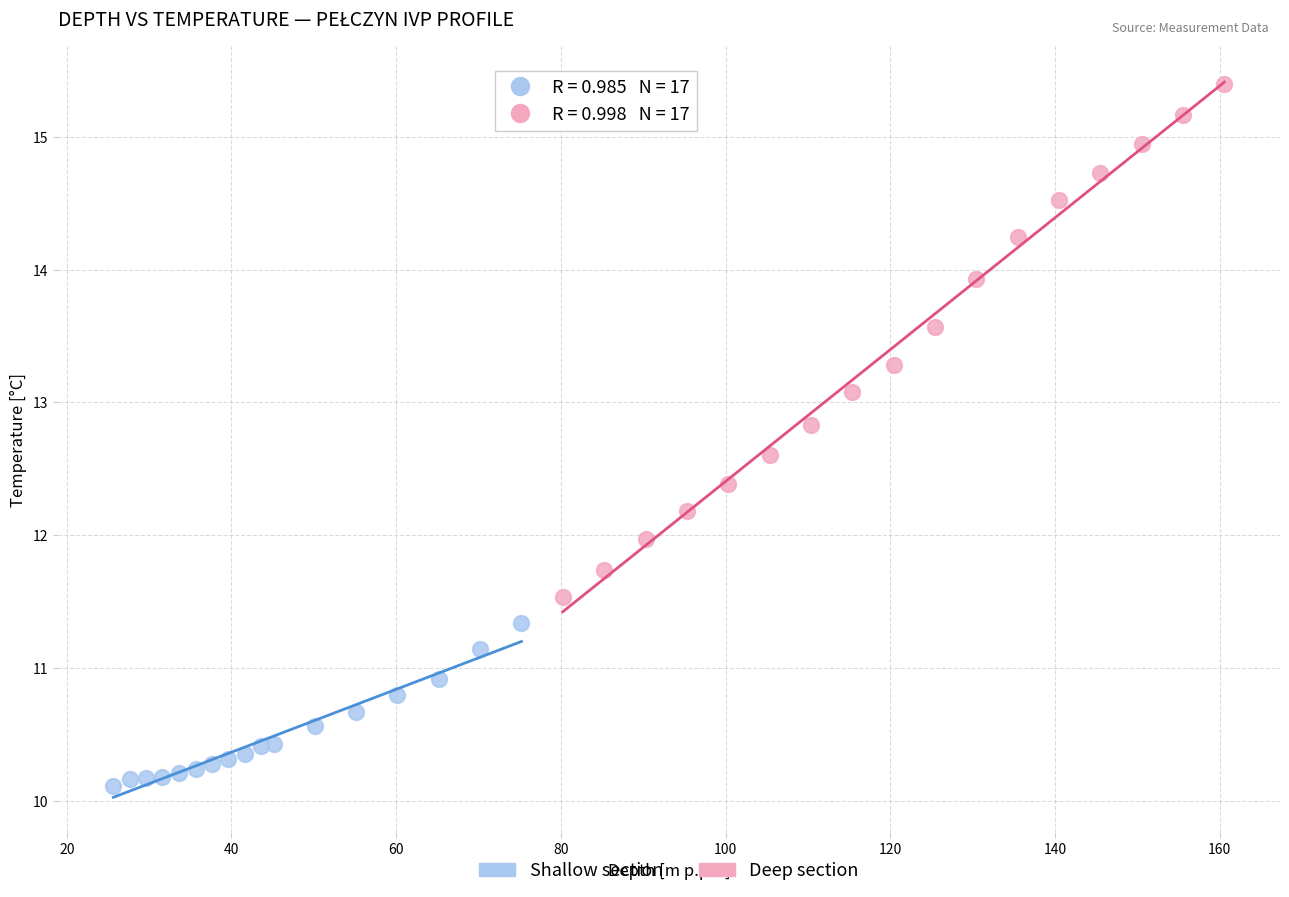

What are all the series names shown in the legend?

Shallow section, Deep section